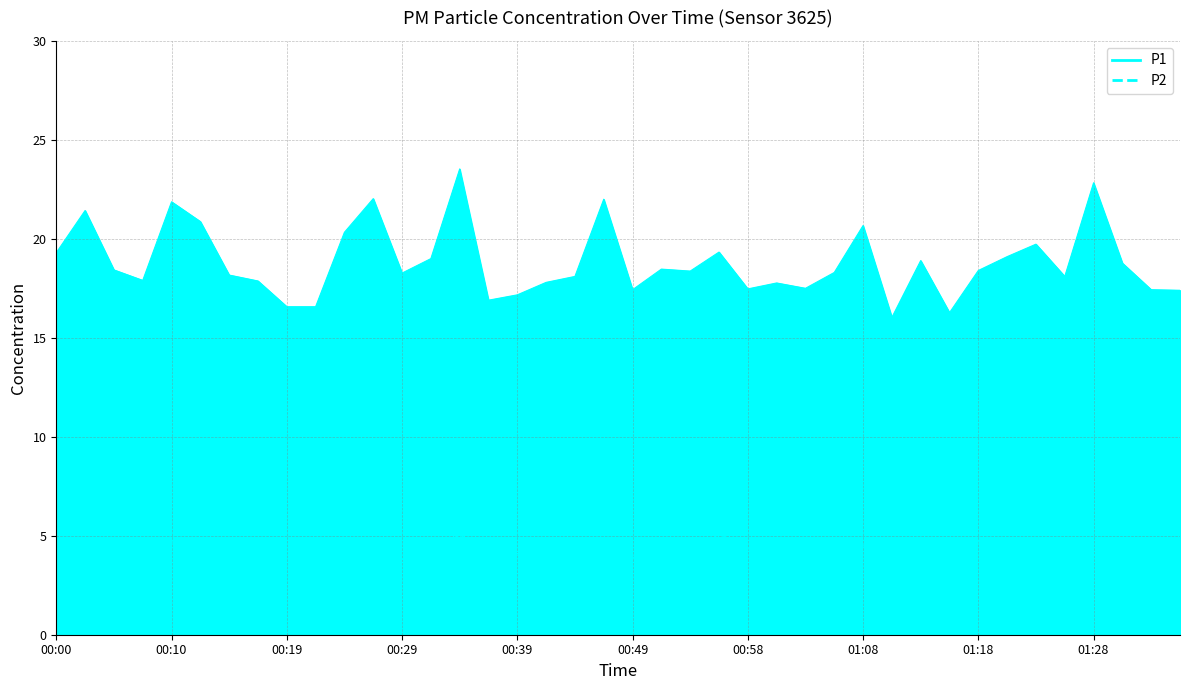

True or false: P2 has a value of 8.1 at 00:00.

False